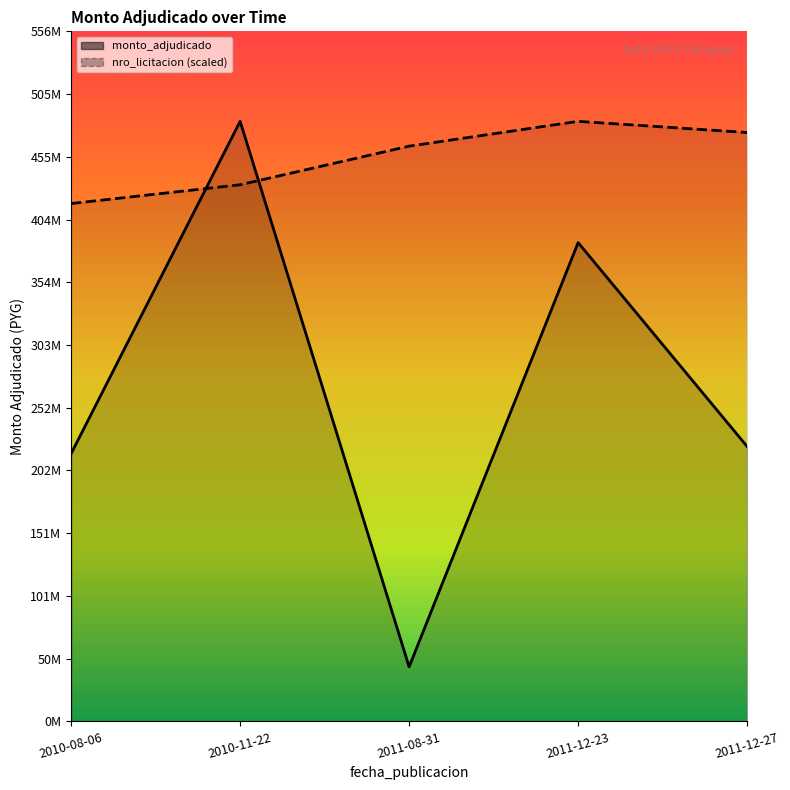

What is the minimum value shown in the chart?

43988300